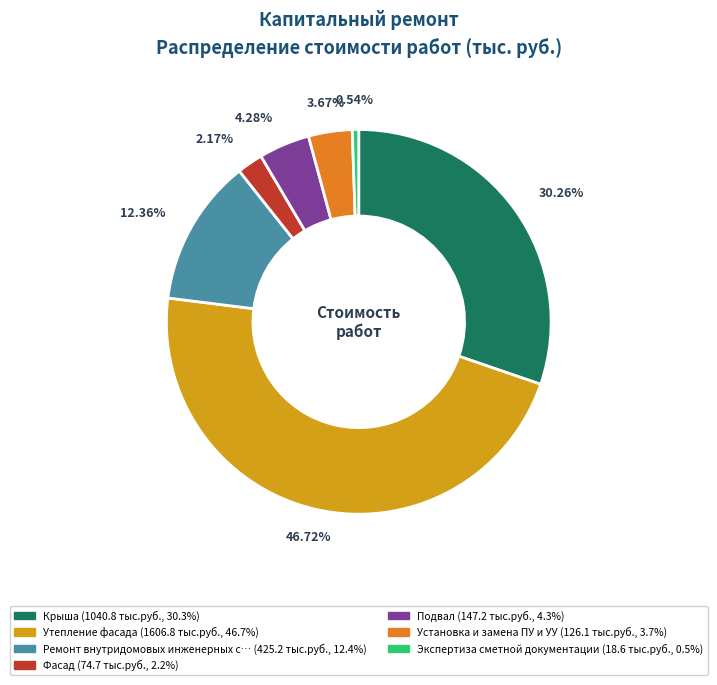

Is there a majority slice in this chart?

No